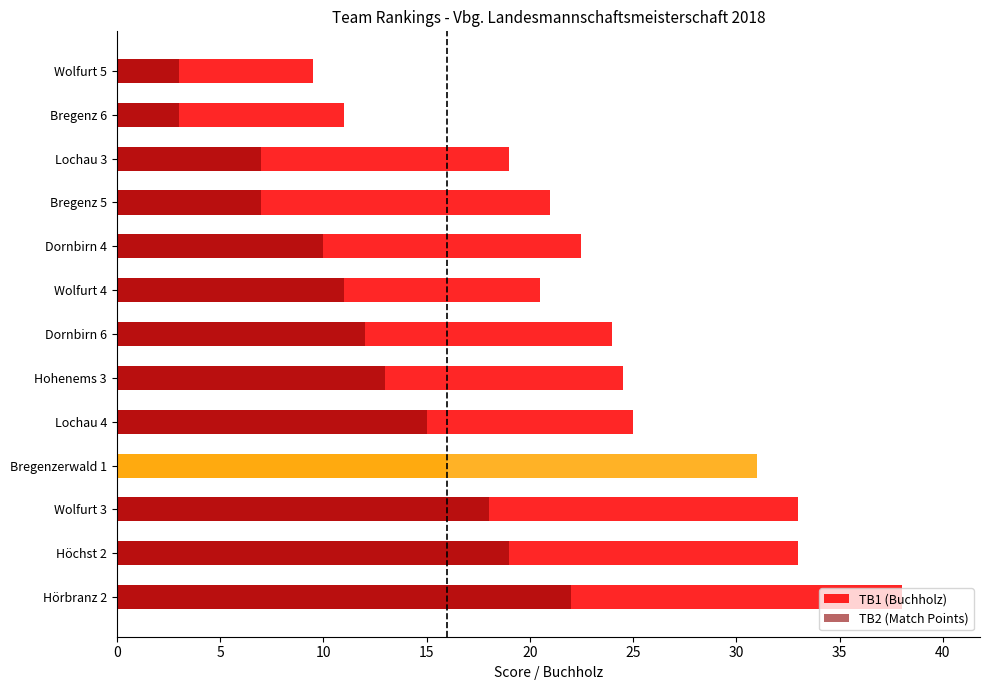

At how many categories does at least one series exceed 17?

11